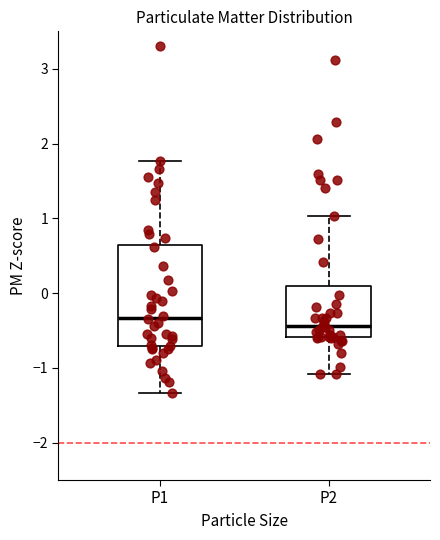

Which box's median line is the highest?

P1